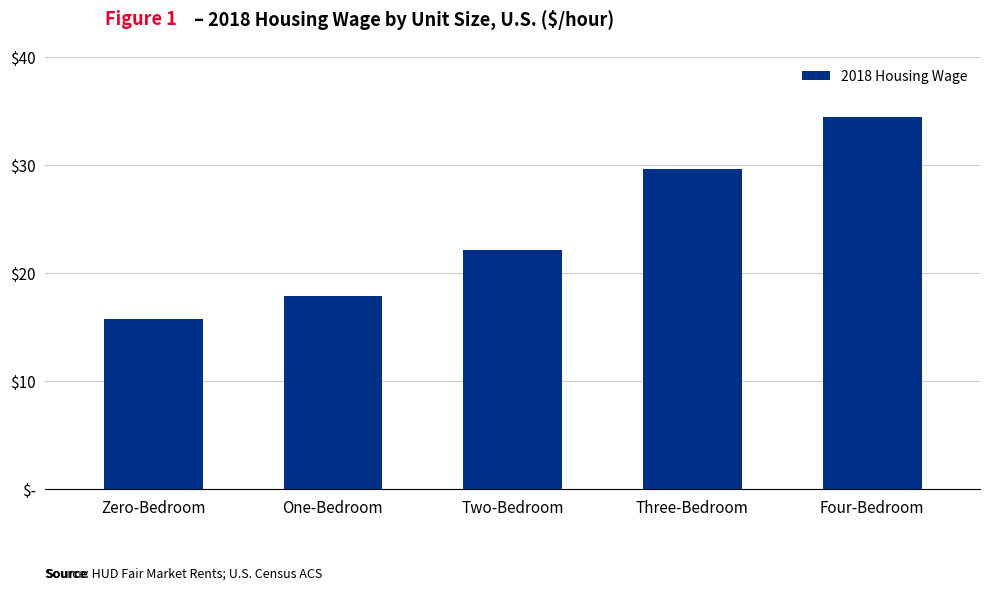

Does the chart contain any negative values?

No